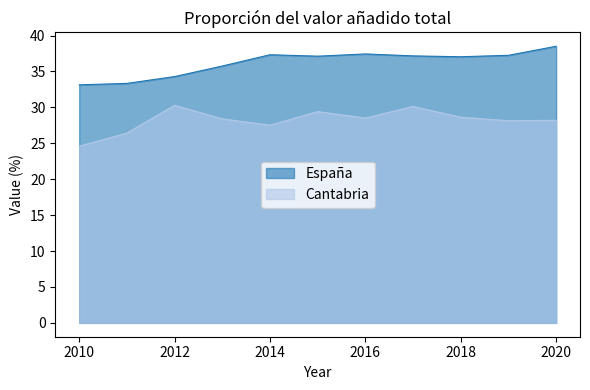

What is the maximum value for Cantabria?

30.3